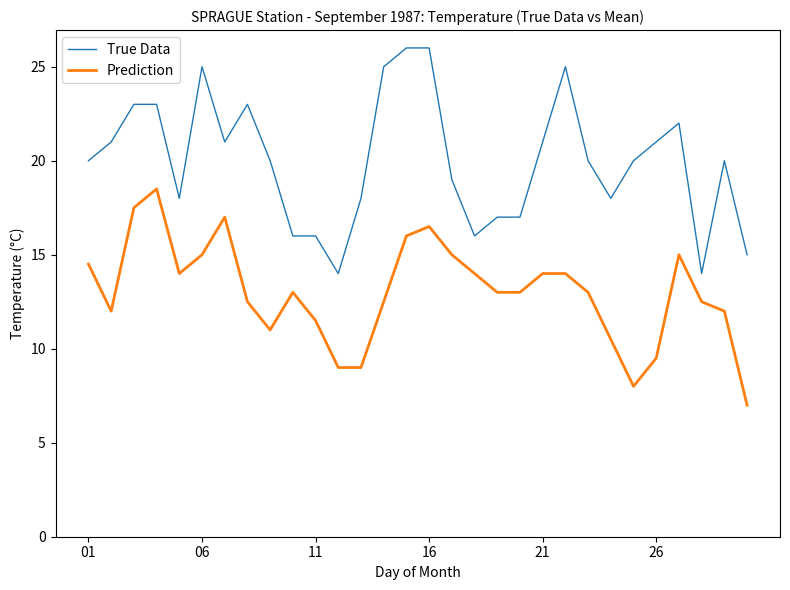

List the series in order of their peak value, highest first.

True Data, Prediction